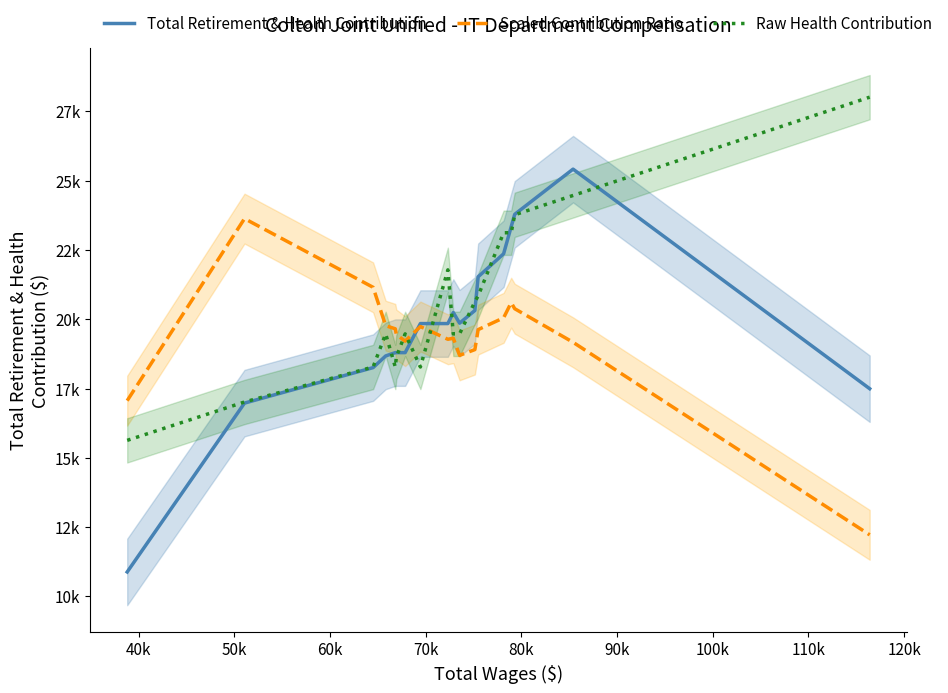

Is the value of Total Retirement & Health Contribution at 14 greater than the value of Raw Health Contribution at 12?

Yes